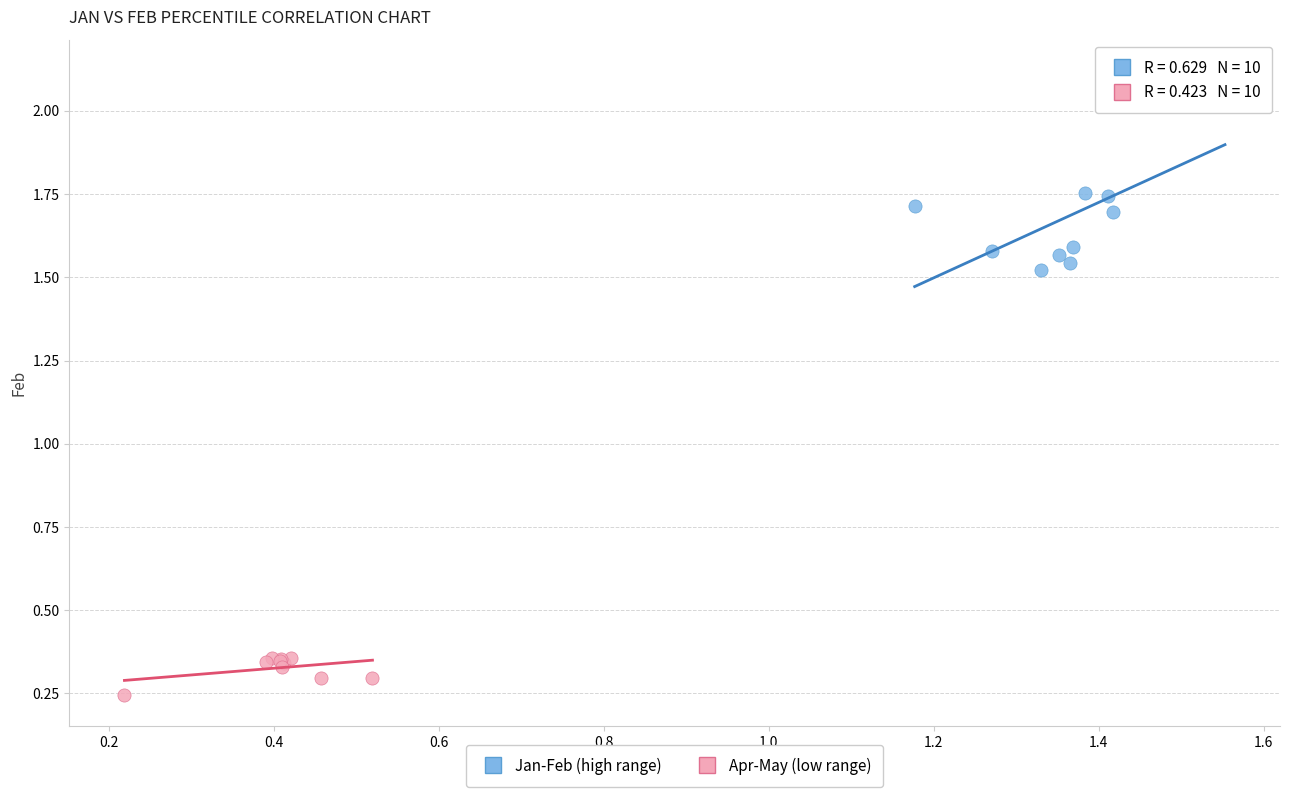

Which series reaches the maximum Y coordinate?

Jan-Feb (high range)